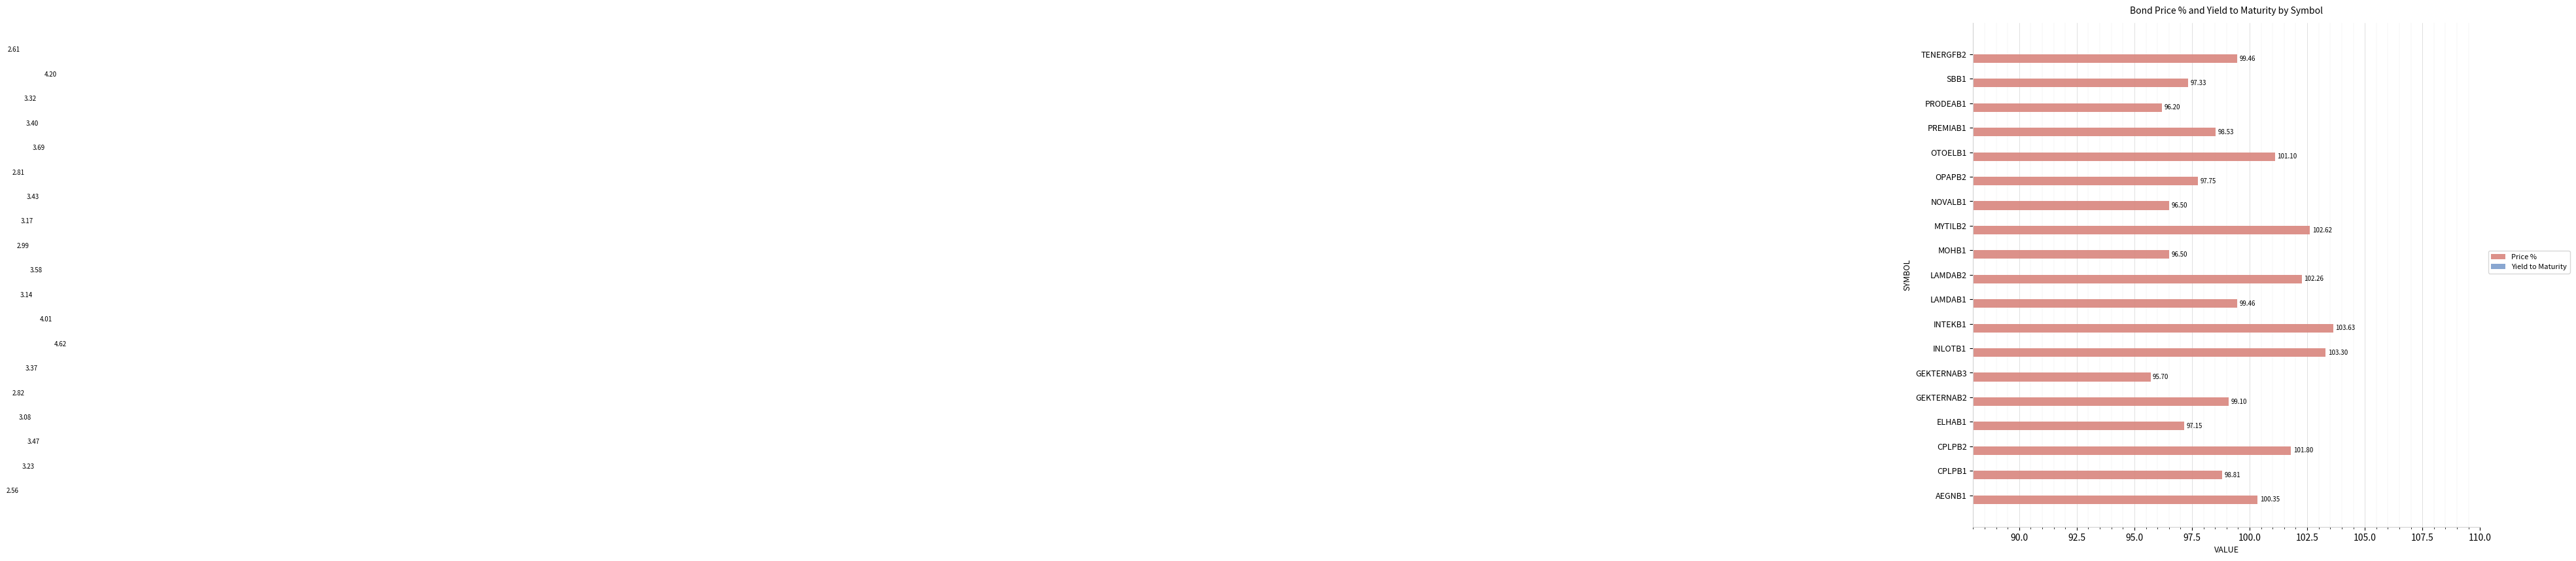

Are the bars grouped side by side (vs. stacked)?

Yes